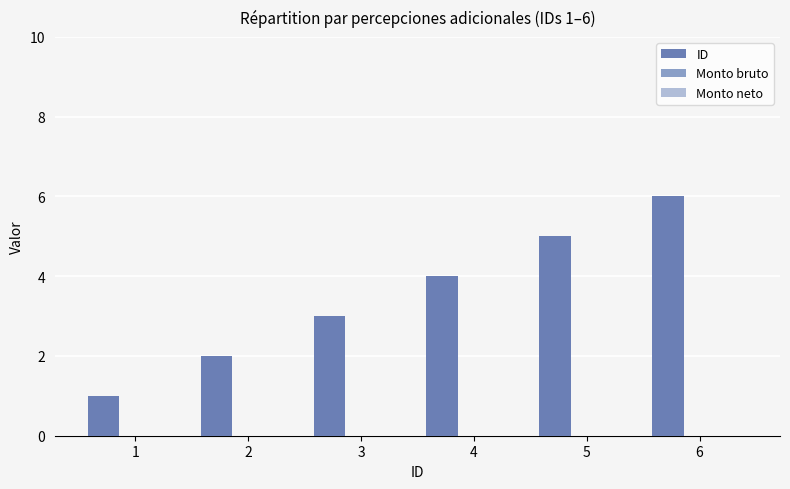

What is the maximum value shown in the chart?

6